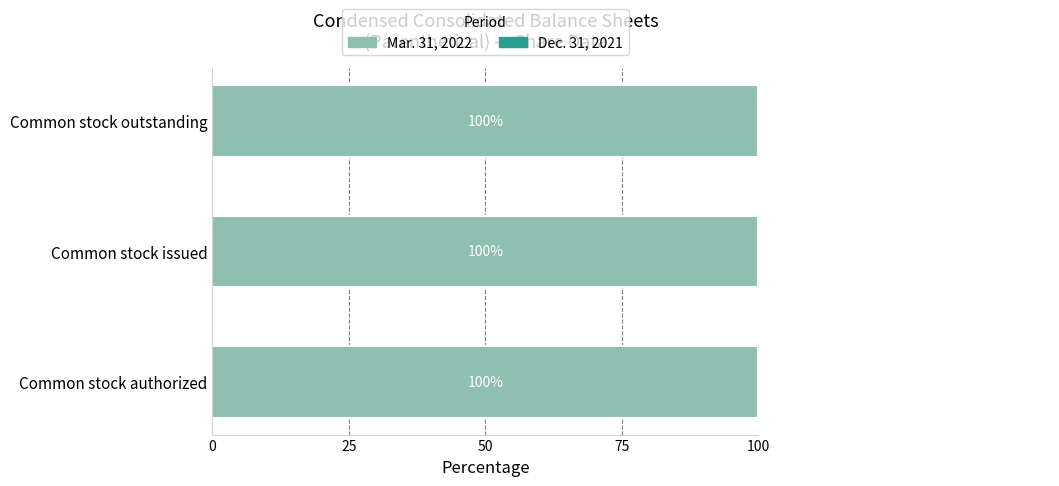

What is the value of the Dec. 31, 2021 bar at the 3rd from the left?

83.0